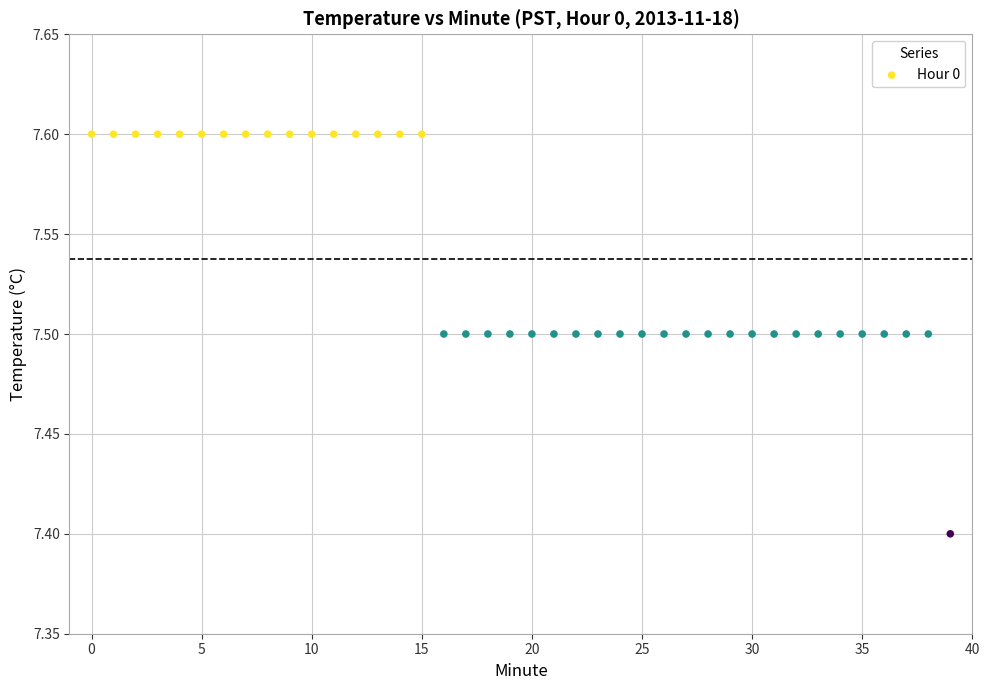

What Y value in the scatter plot is closest to 7?

7.4